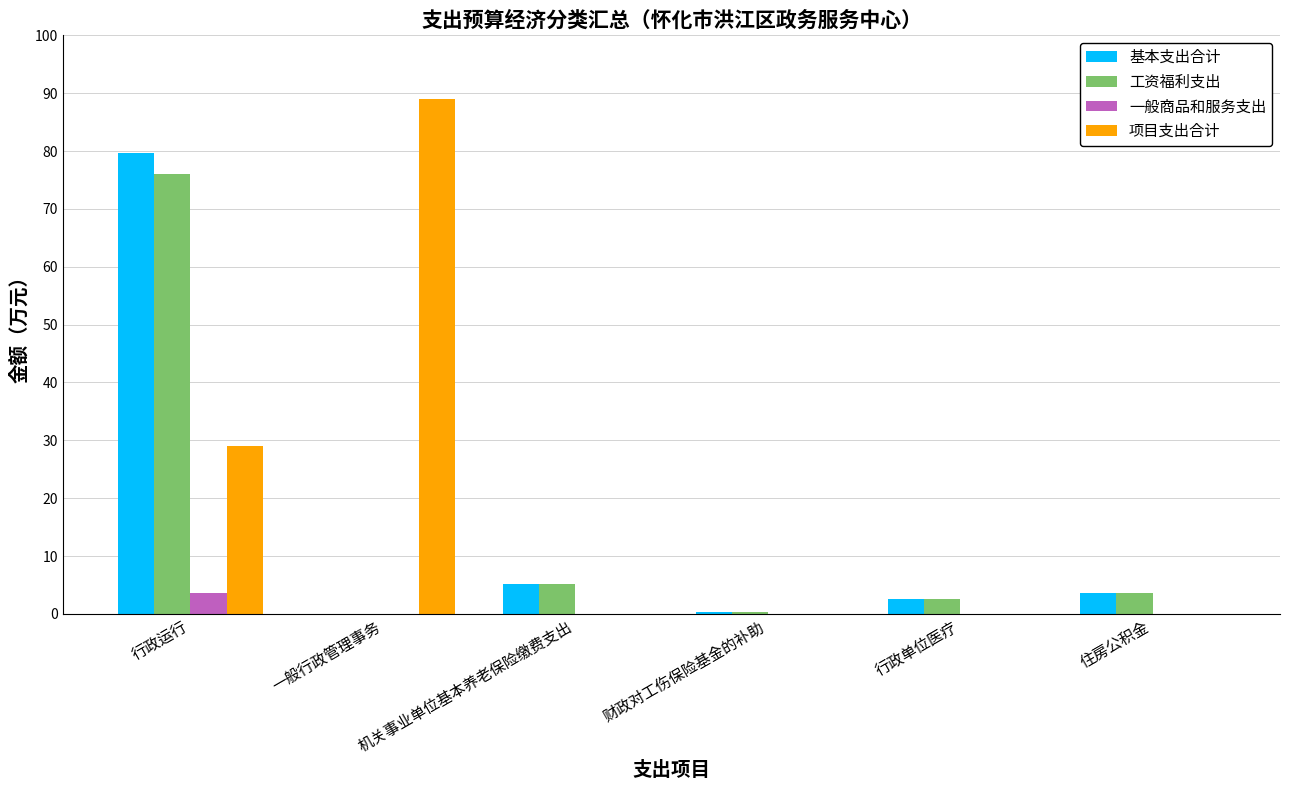

How many groups of bars are there?

6